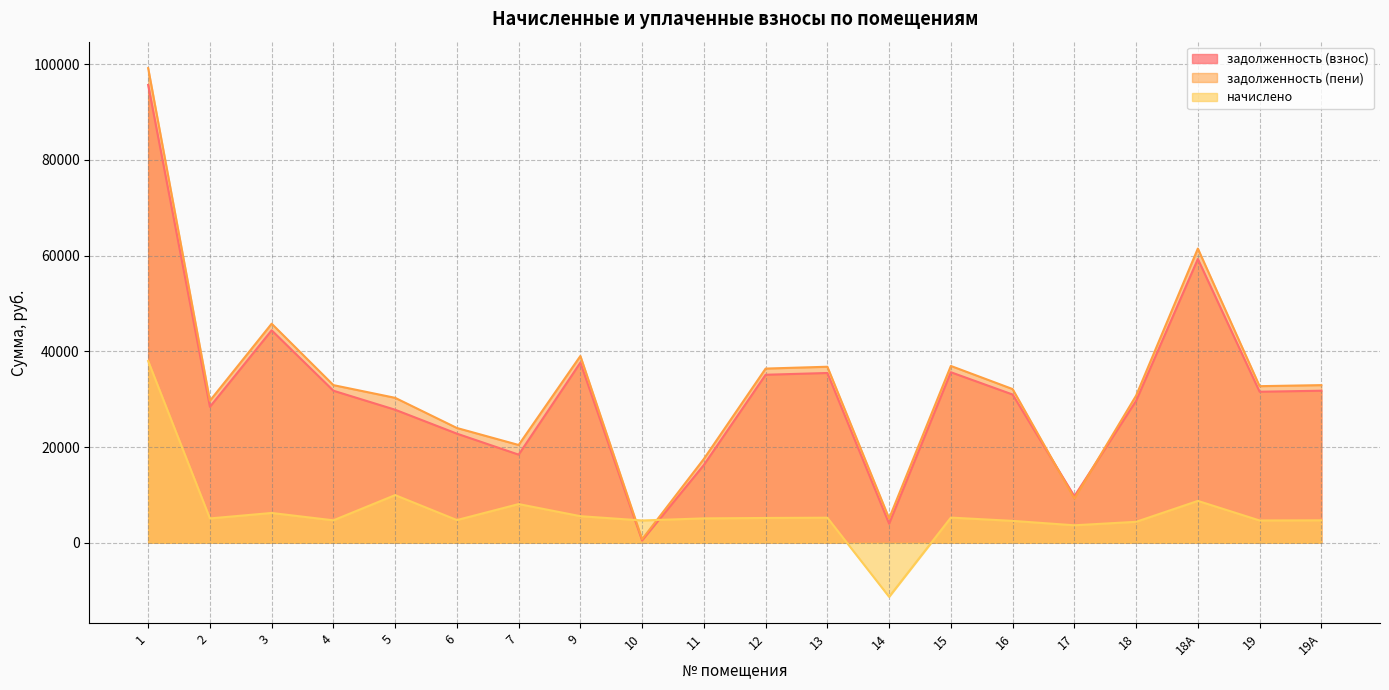

What are all the series names shown in the legend?

задолженность (взнос), задолженность (пени), начислено